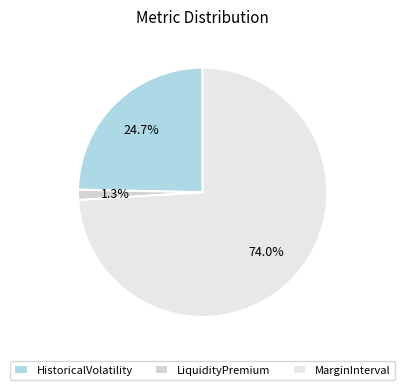

Is there a majority slice in this chart?

Yes